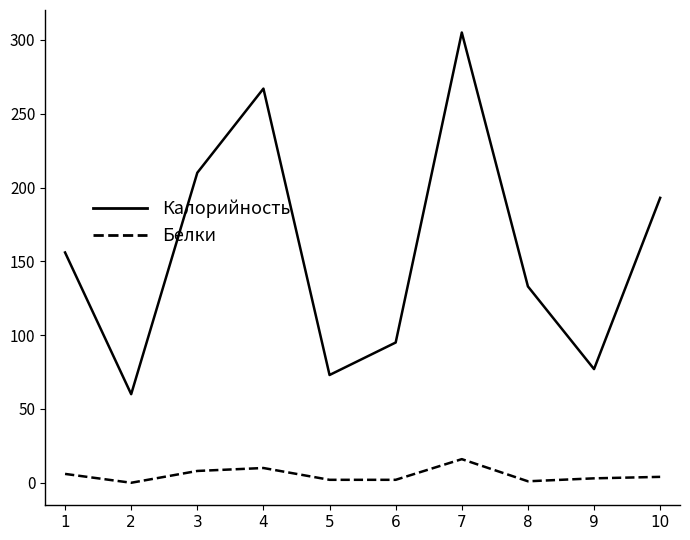

At how many categories does at least one series exceed 216?

2